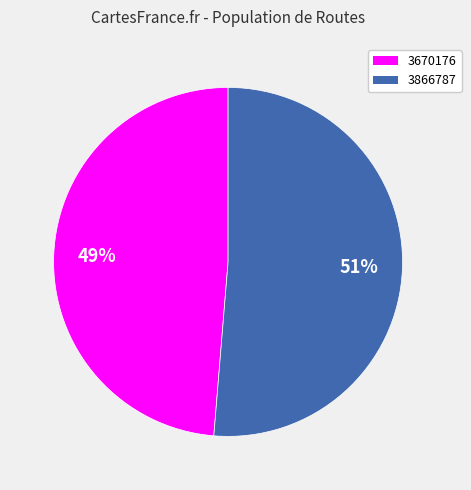

What is the majority slice?

3866787